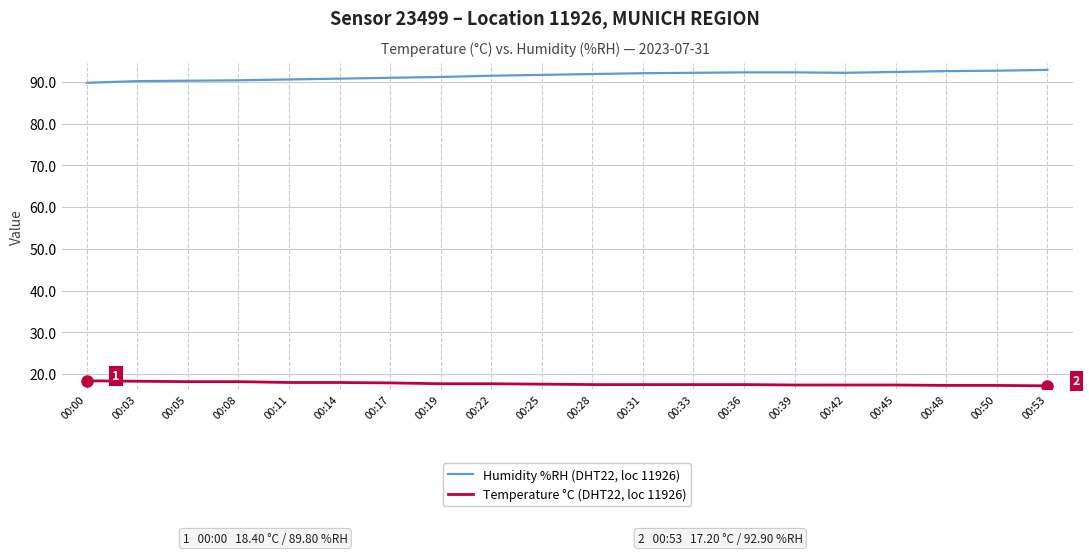

Read the Temperature °C (DHT22, loc 11926) value at 00:22.

17.7